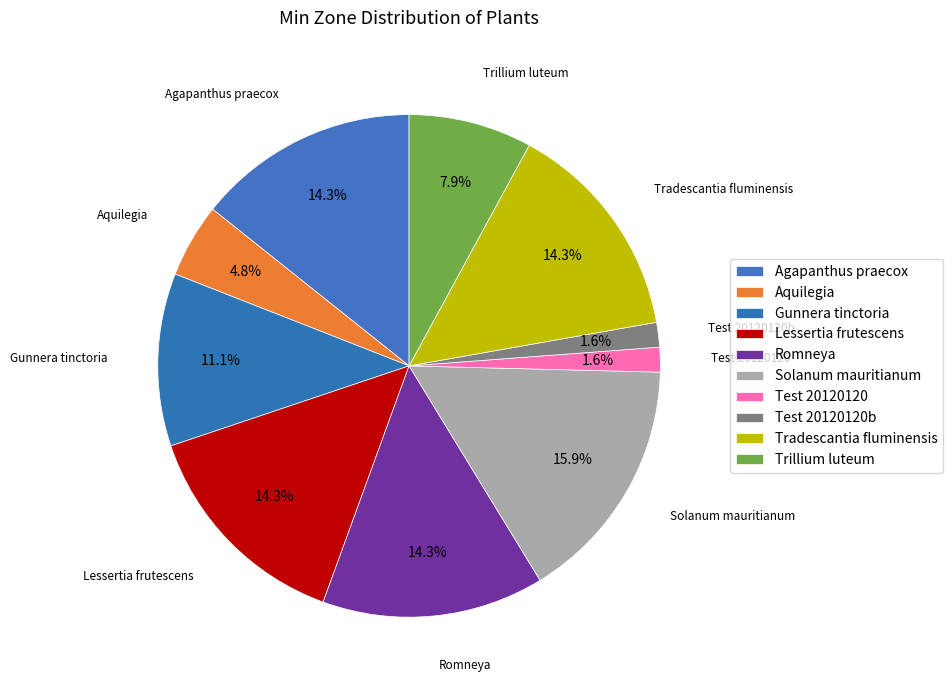

How many segments does this pie chart have?

10